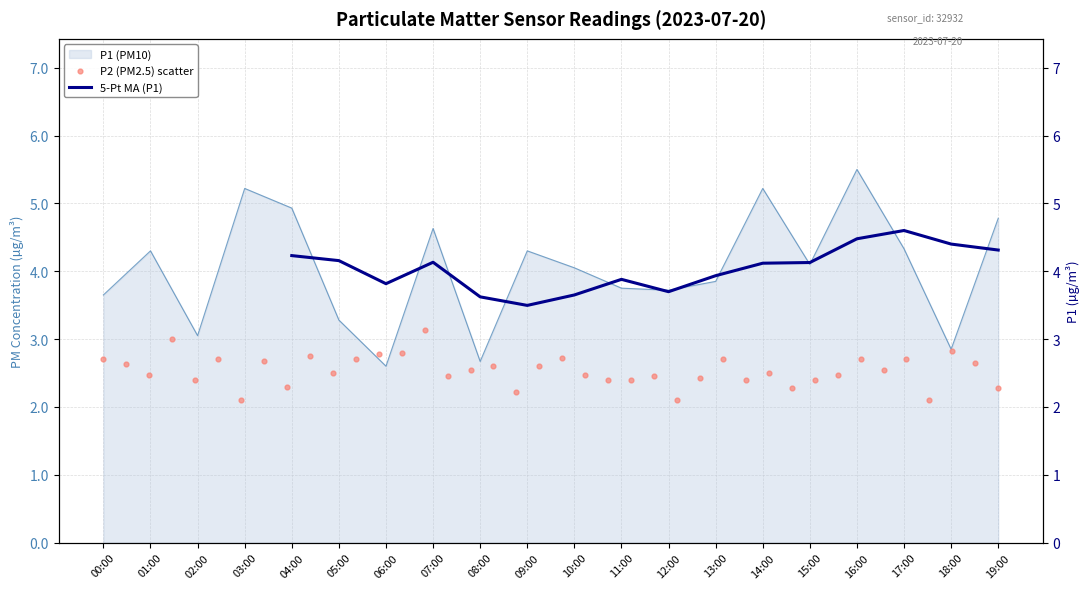

What is the change in value from 07:00 to 10:00?

-0.6